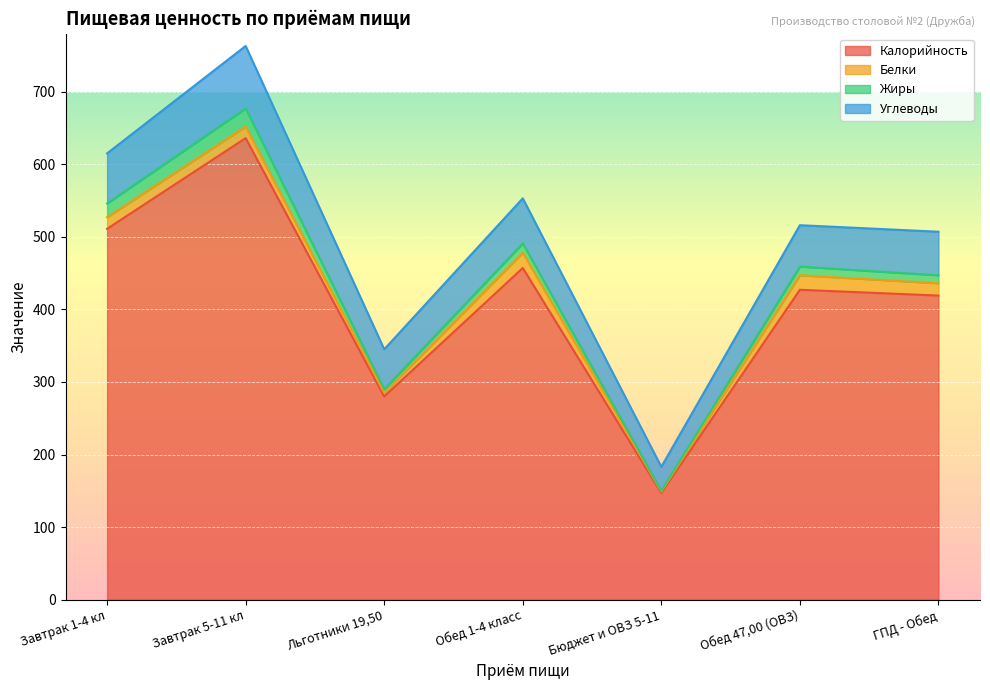

Which series has the largest total across all categories?

Калорийность